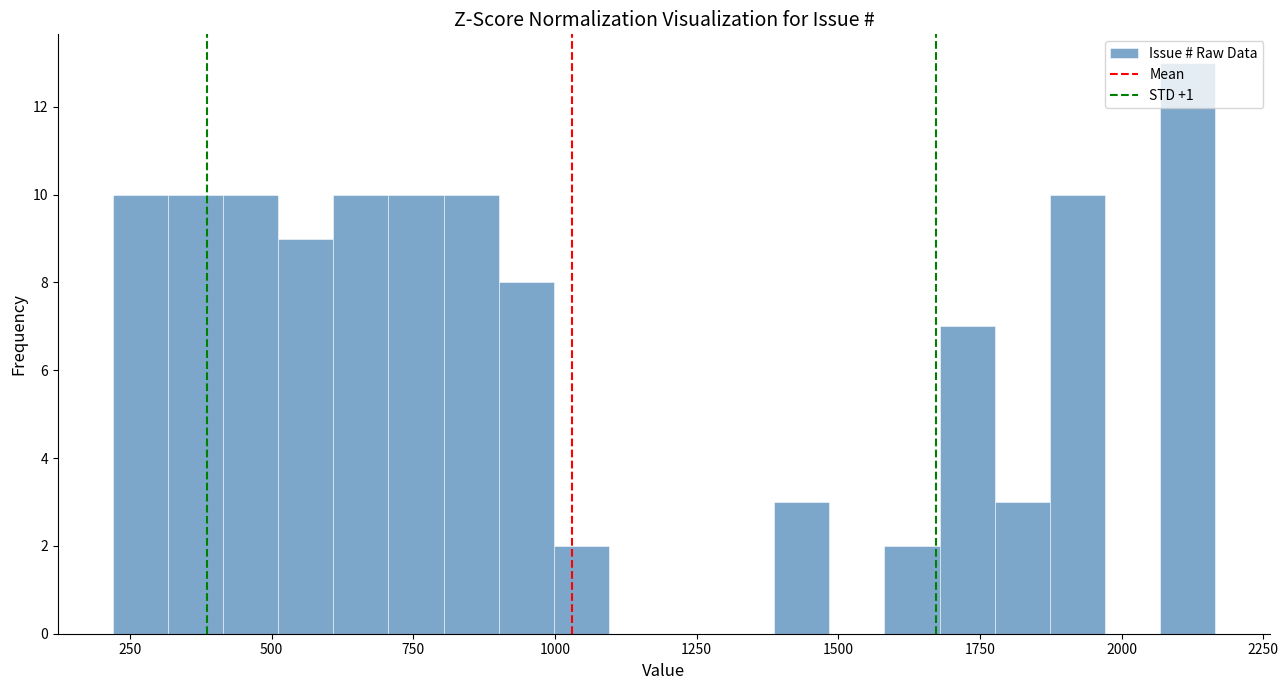

Read against the x-axis, roughly where is the centre of the tallest bar?

2100